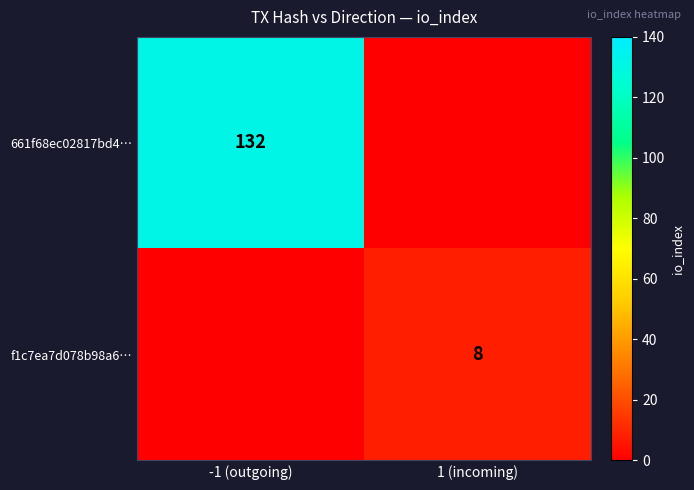

Is it true that 661f68ec02817bd4… equals 54 at -1 (outgoing)?

False